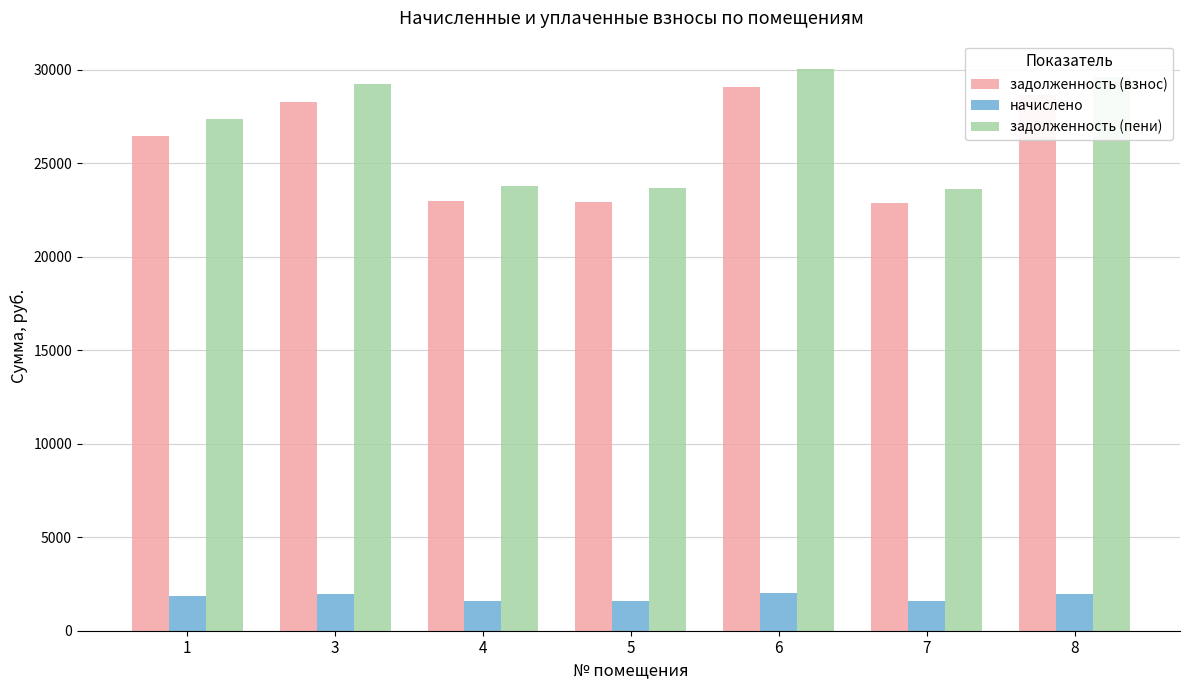

Rank the series by their maximum value, from lowest to highest.

начислено, задолженность (взнос), задолженность (пени)